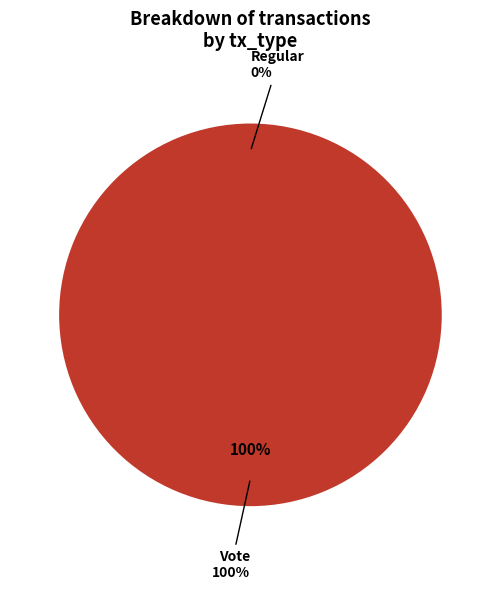

How many segments does this pie chart have?

2